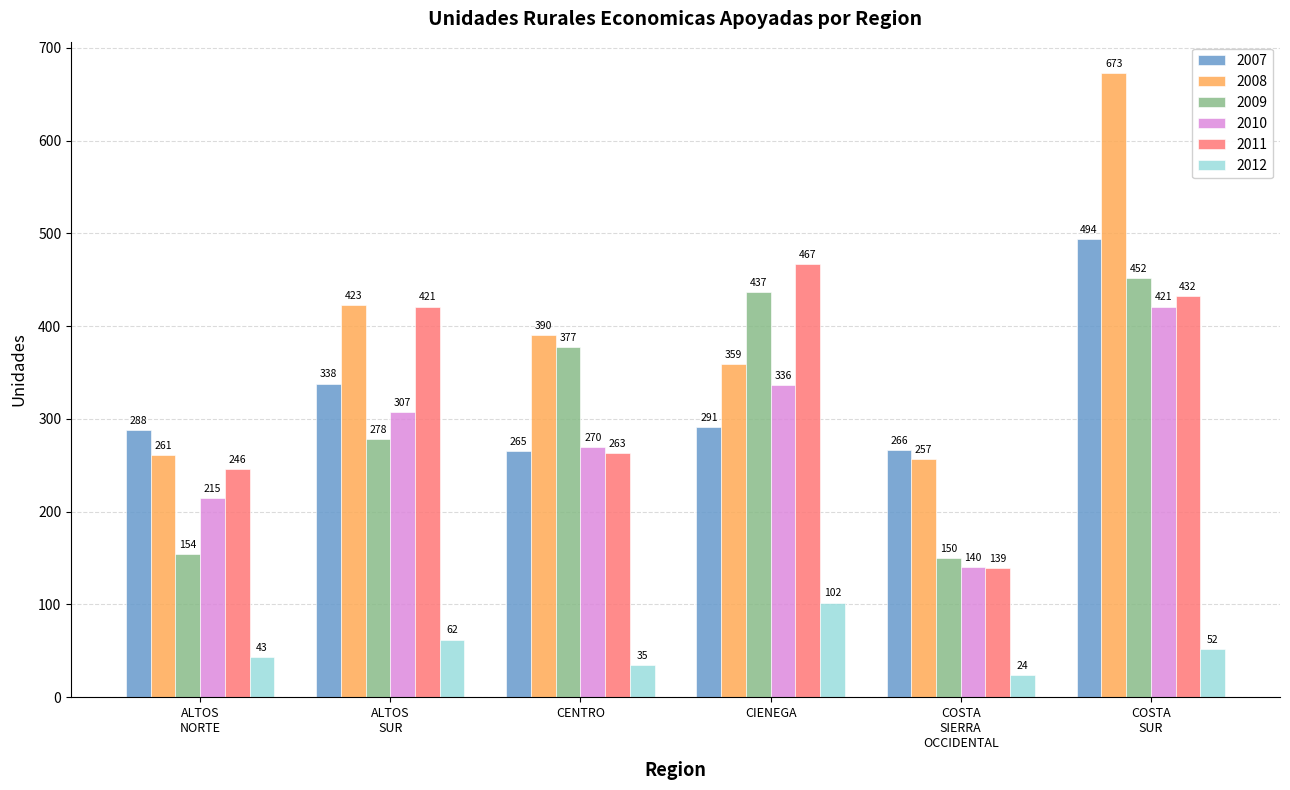

Which series has the widest spread of values?

2008